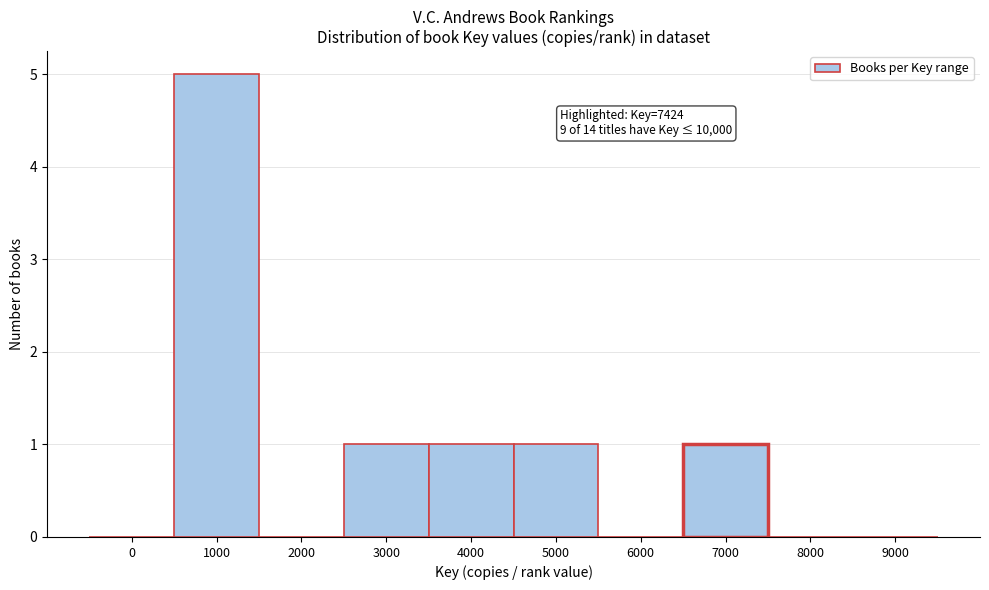

Reading right to left, what are all the values shown in this chart?

9000=0	8000=0	7000=1	6000=0	5000=1	4000=1	3000=1	2000=0	1000=5	0=0